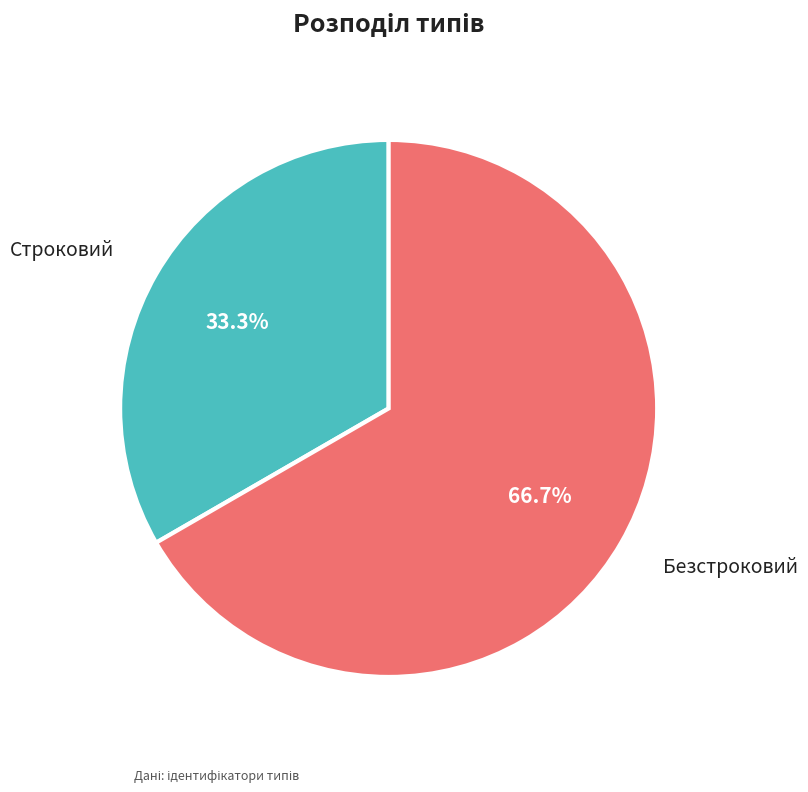

What is the ratio of the value at Безстроковий to the value at Строковий?

2.0